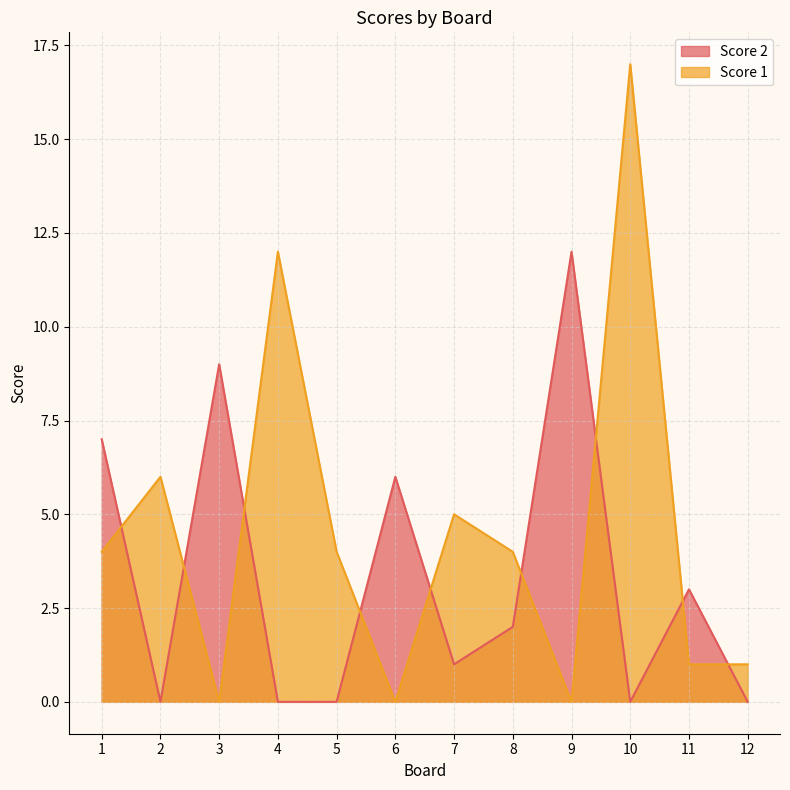

Is it true that Score 1 equals 2 at 7?

False